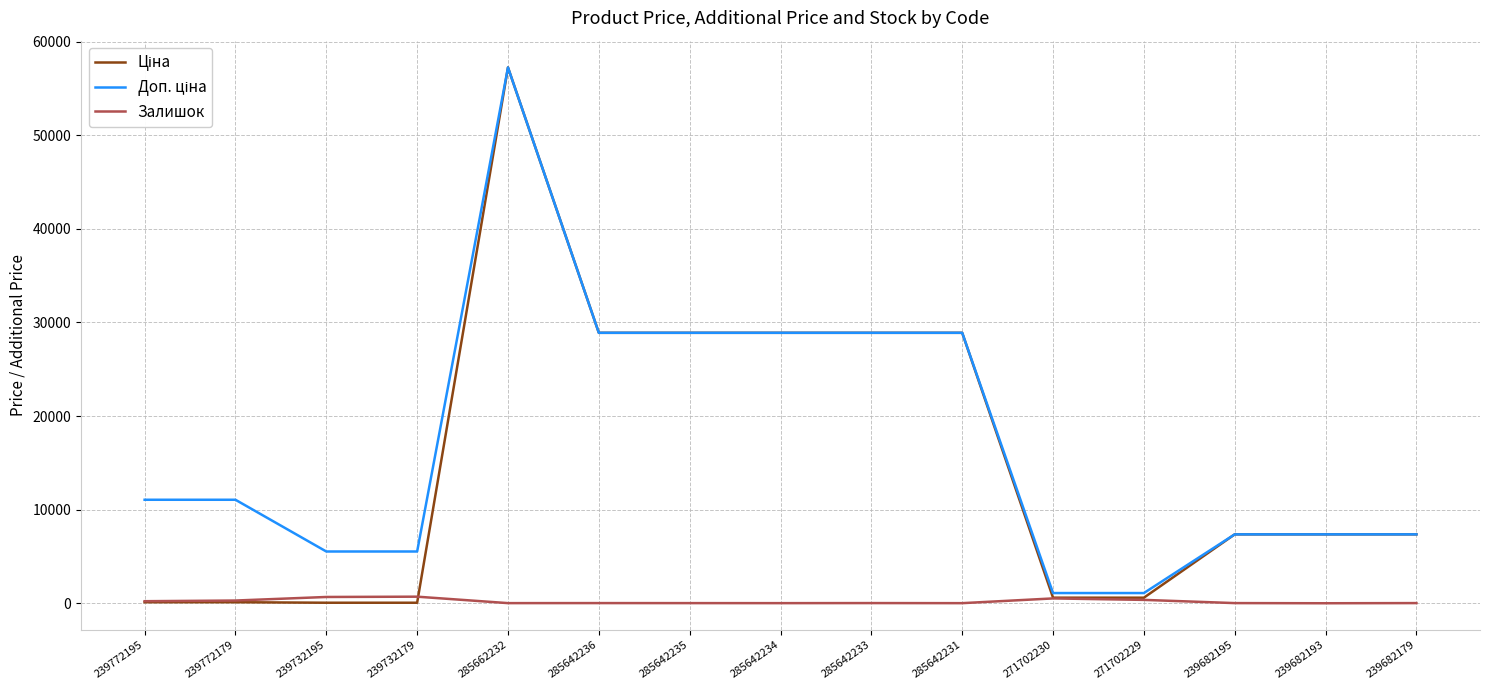

True or false: Залишок has a value of 10.0 at 285642231.

True